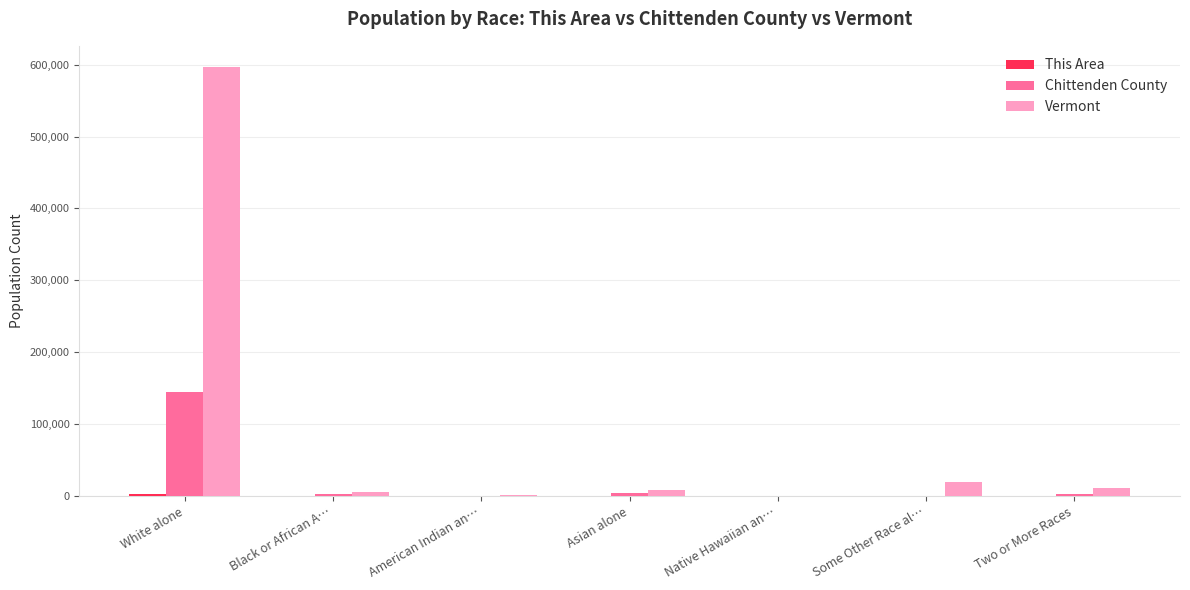

What is the maximum value for Vermont?

596292